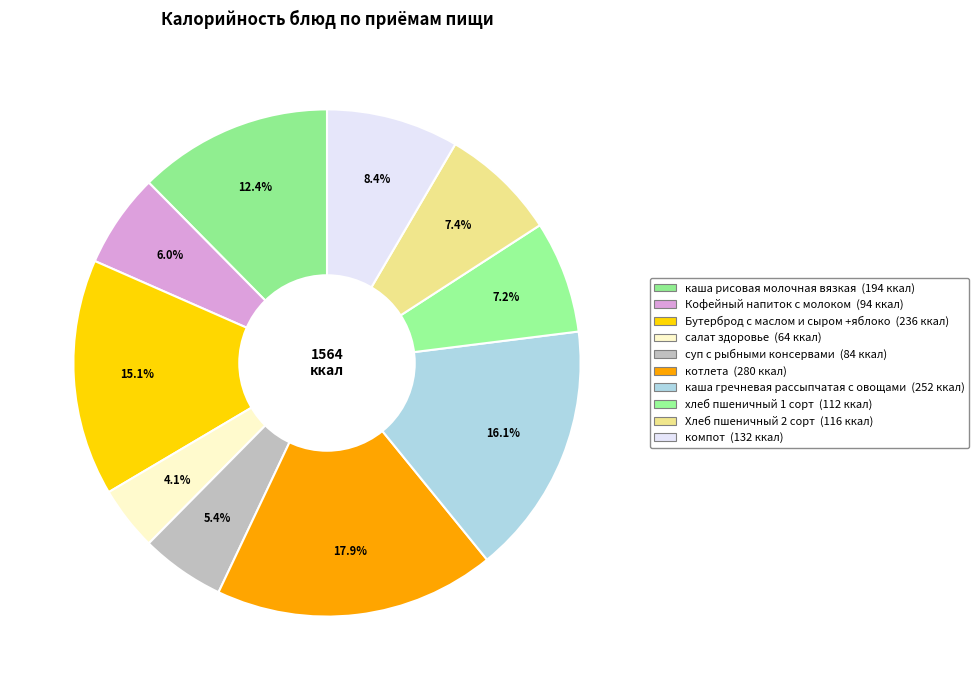

What is the smallest slice in the pie chart?

салат здоровье